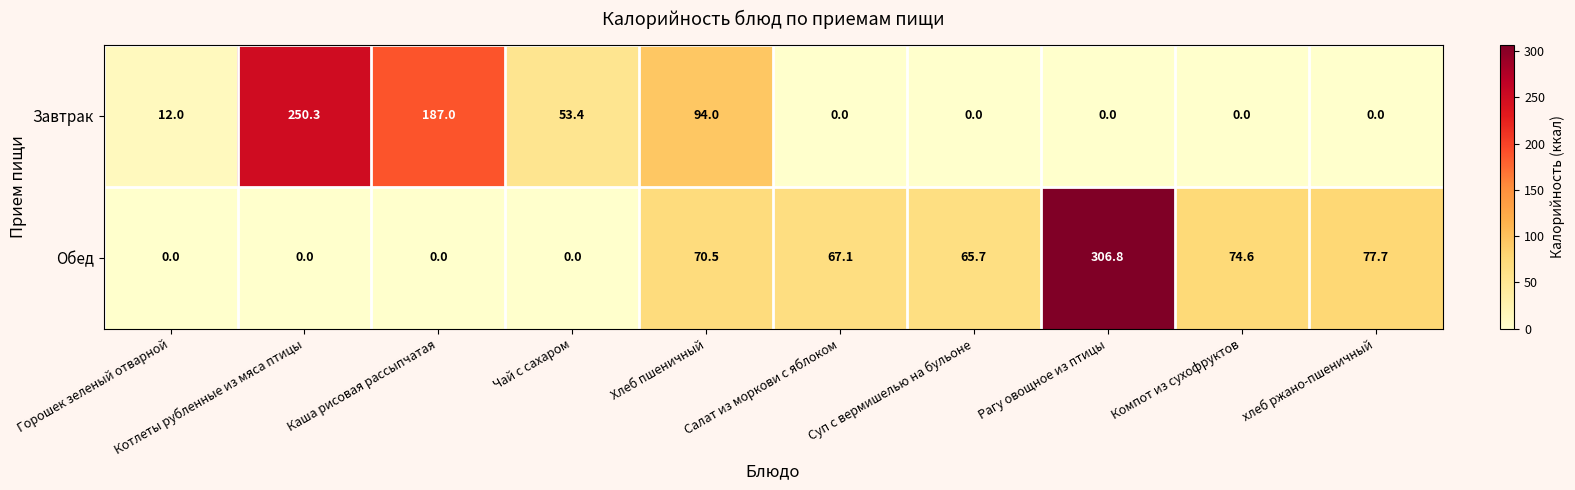

Is it true that Обед equals 163.7 at Котлеты рубленные из мяса птицы?

False